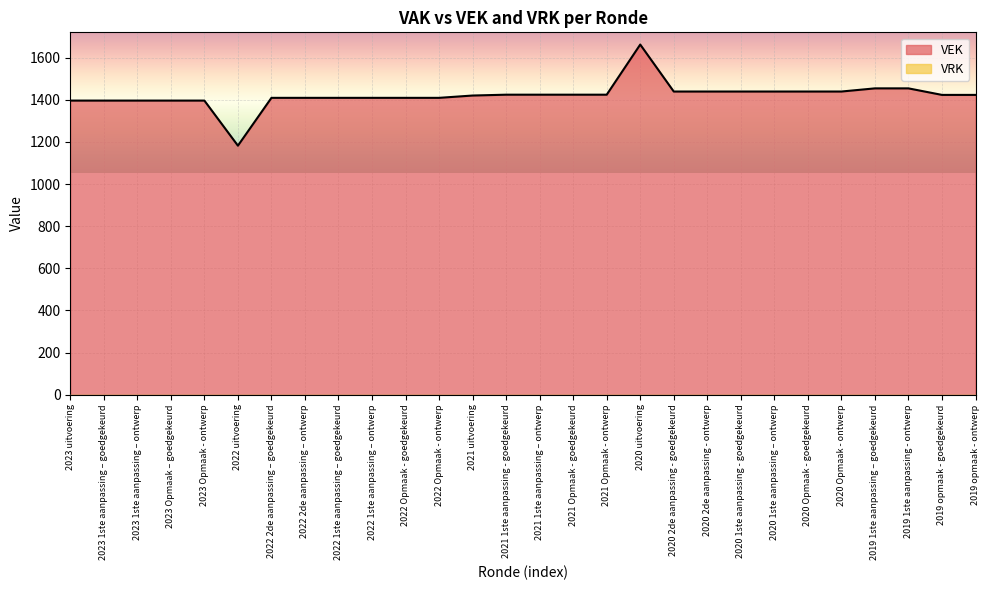

At which category does the chart reach its minimum across all series?

2022 uitvoering